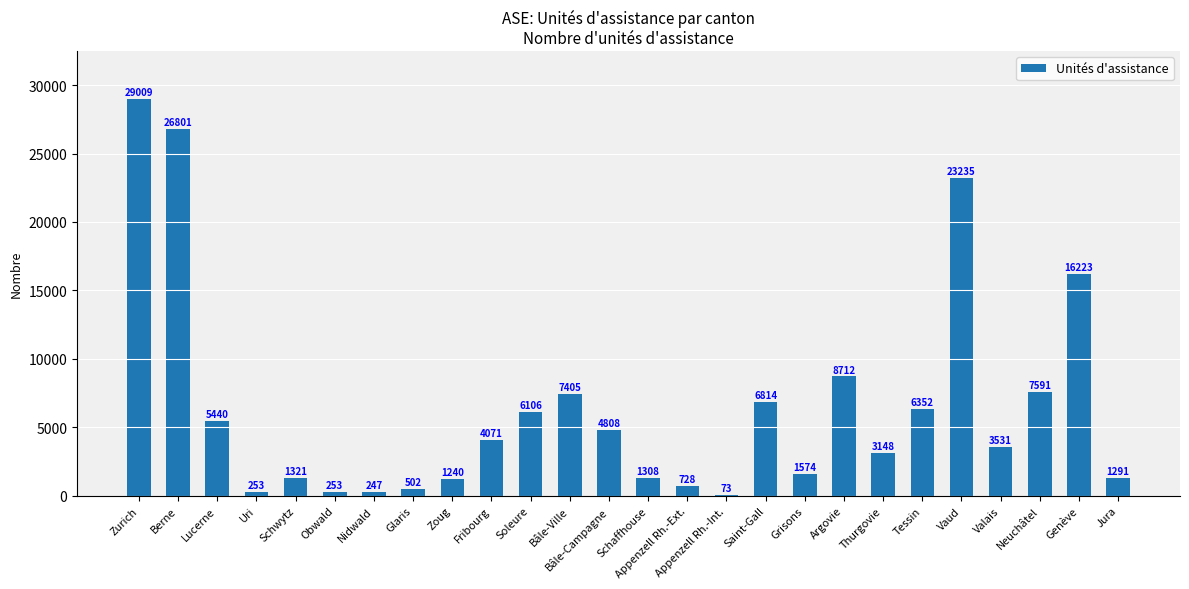

What is the change in value from Uri to Schaffhouse?

+1055